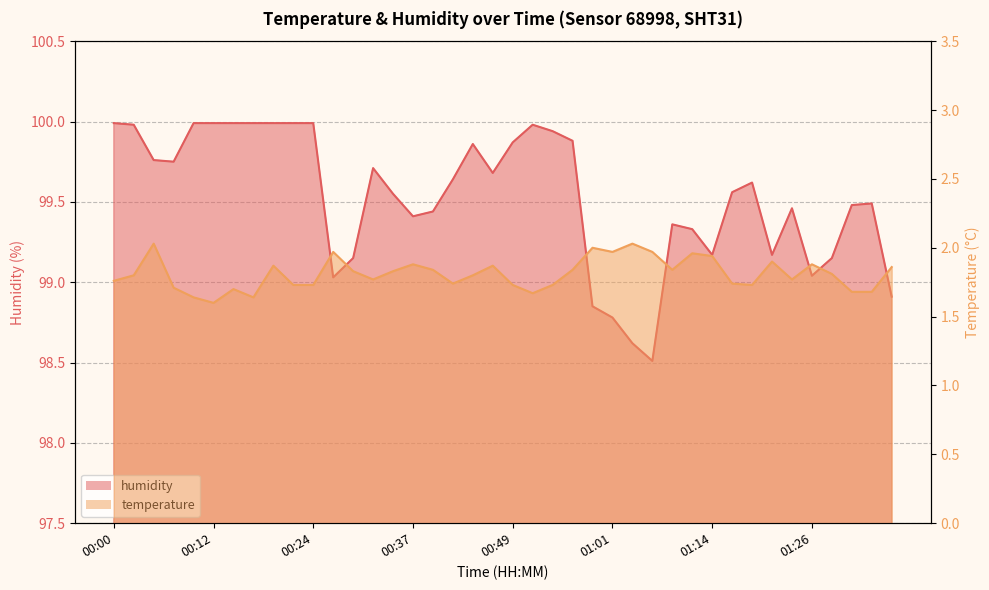

True or false: humidity and temperature intersect in this chart.

False